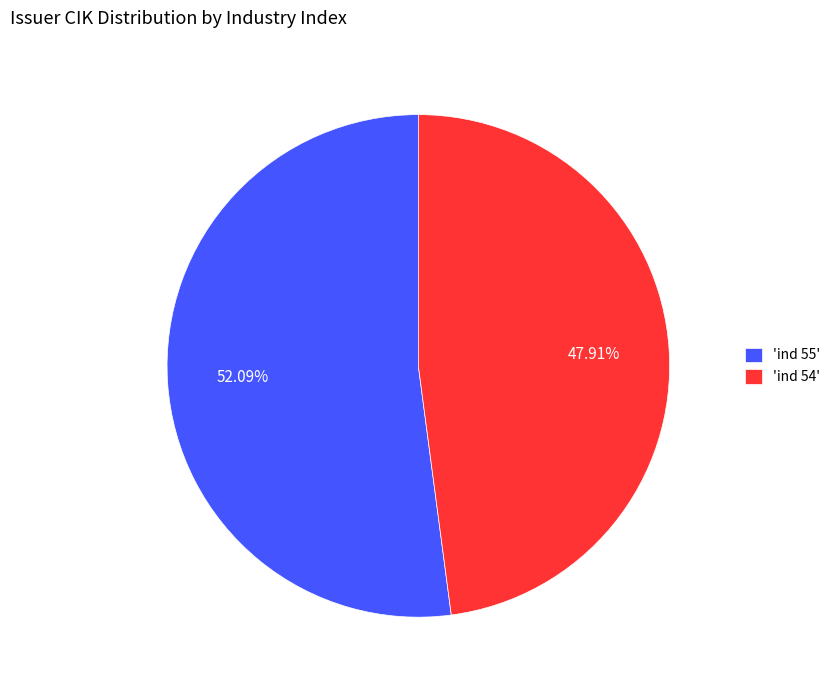

What is the ratio of the value at 'ind 55' to the value at 'ind 54'?

1.1